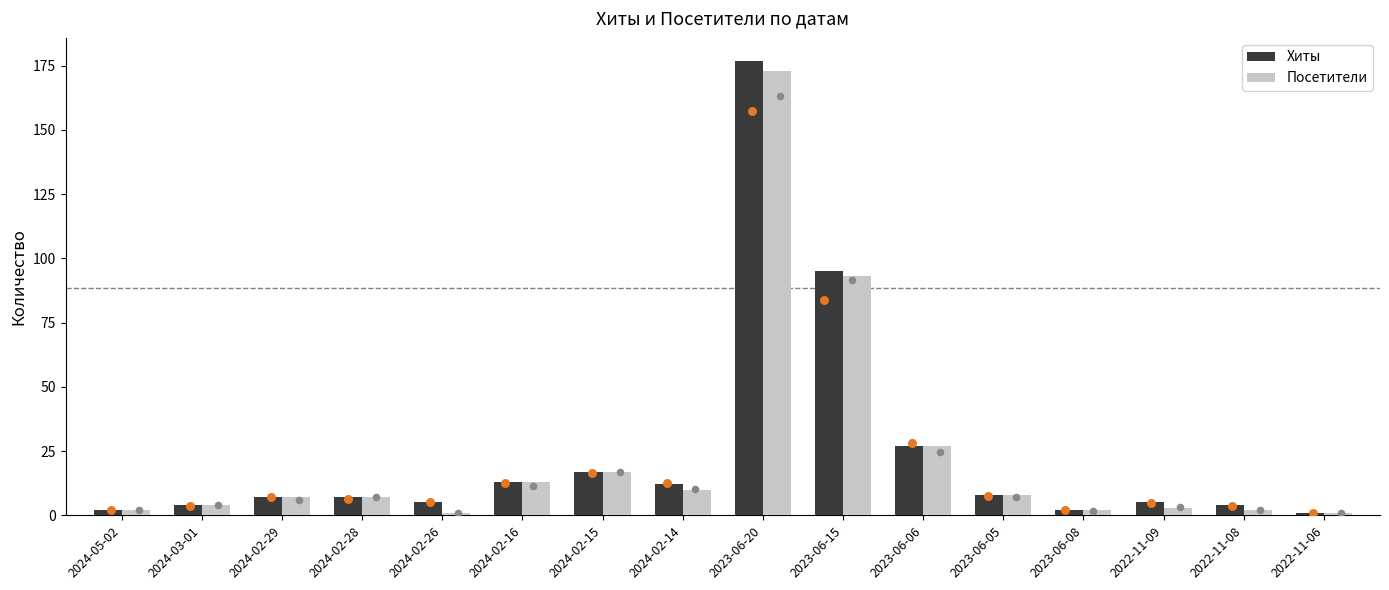

Which series contains the highest Y value?

Хиты